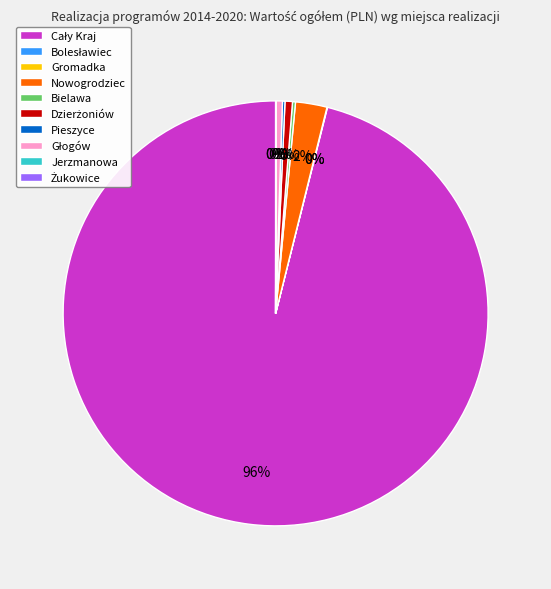

To the nearest percent, what is the average slice percentage?

10%